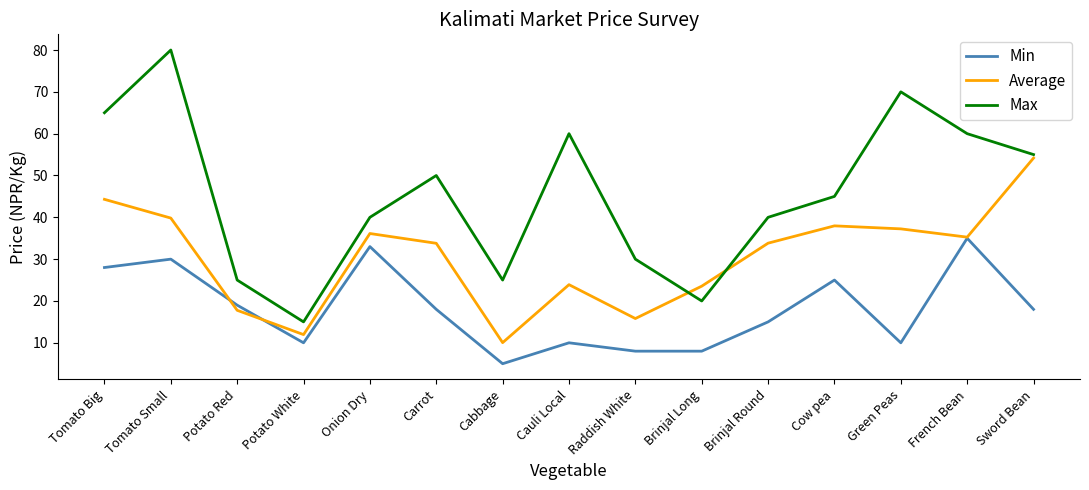

What are all the series names shown in the legend?

Min, Average, Max